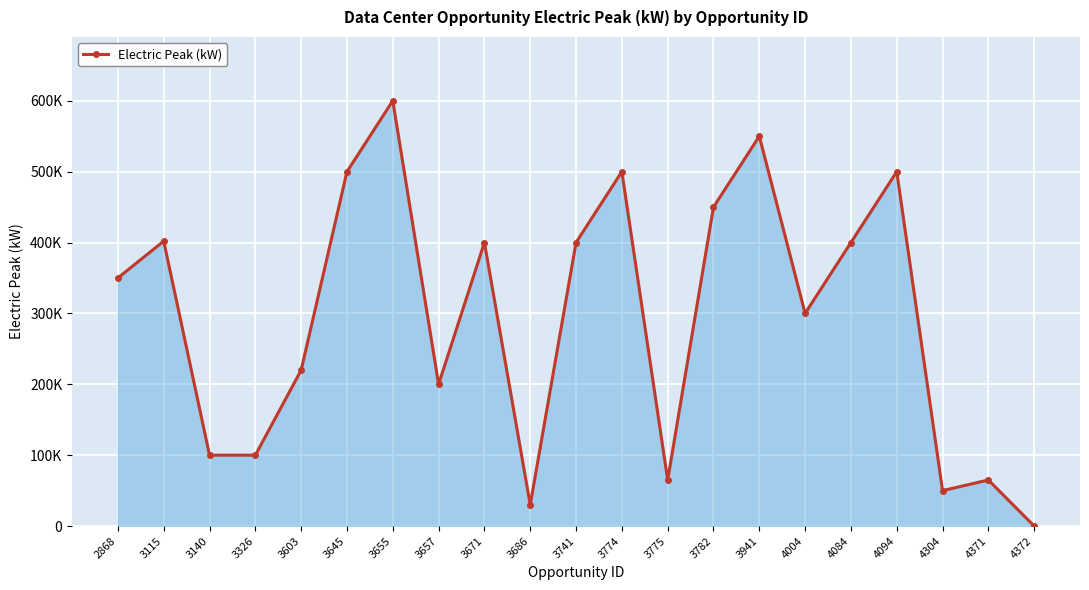

What is the value of the 7th point from the left?

600000